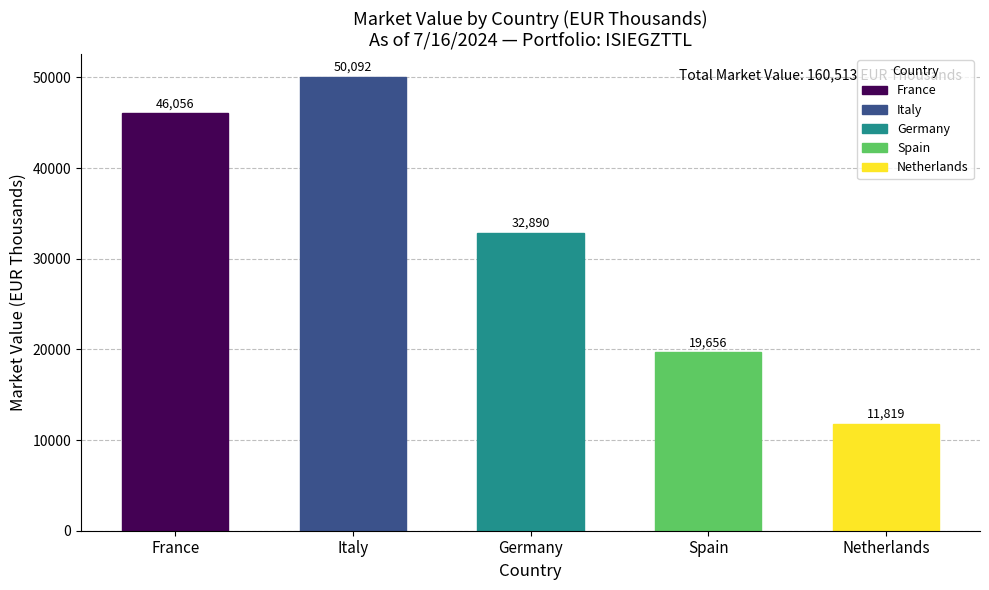

List the labels in order of value, largest first.

Italy, France, Germany, Spain, Netherlands